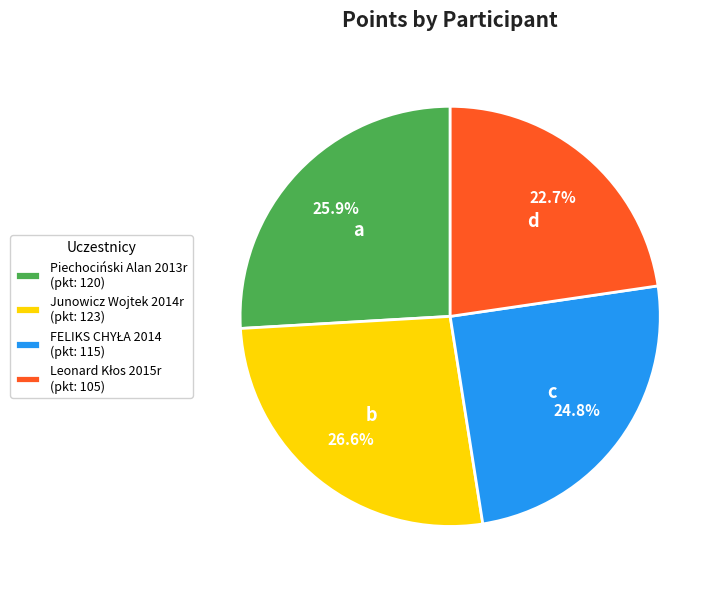

Does any single category account for the majority?

No